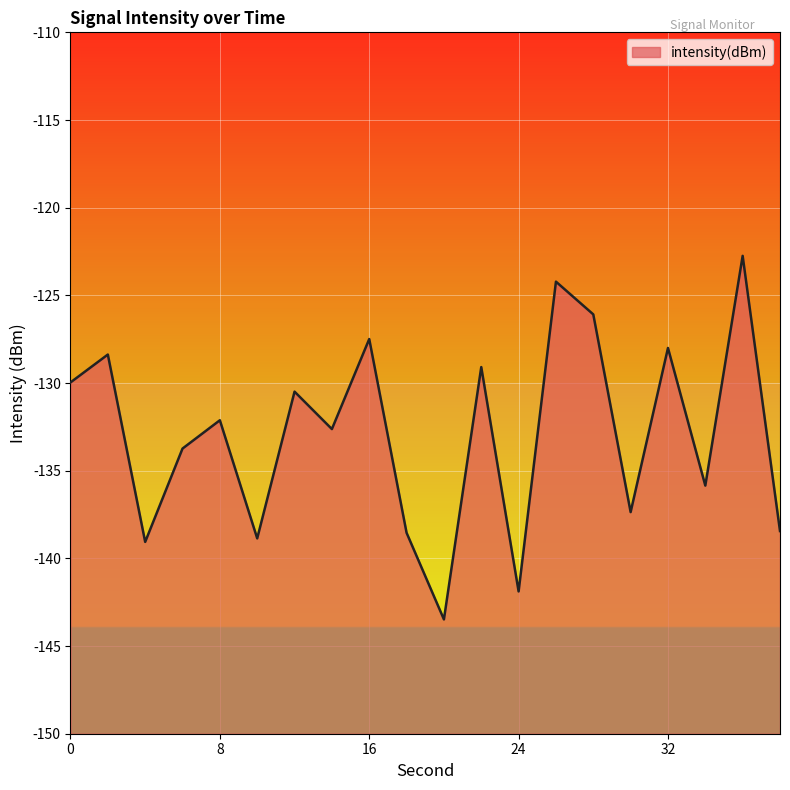

Reading left to right, list all the values displayed in this chart.

-130.0	-128.4	-139.1	-133.7	-132.1	-138.9	-130.5	-132.6	-127.5	-138.5	-143.5	-129.1	-141.9	-124.2	-126.1	-137.4	-128.0	-135.8	-122.7	-138.4